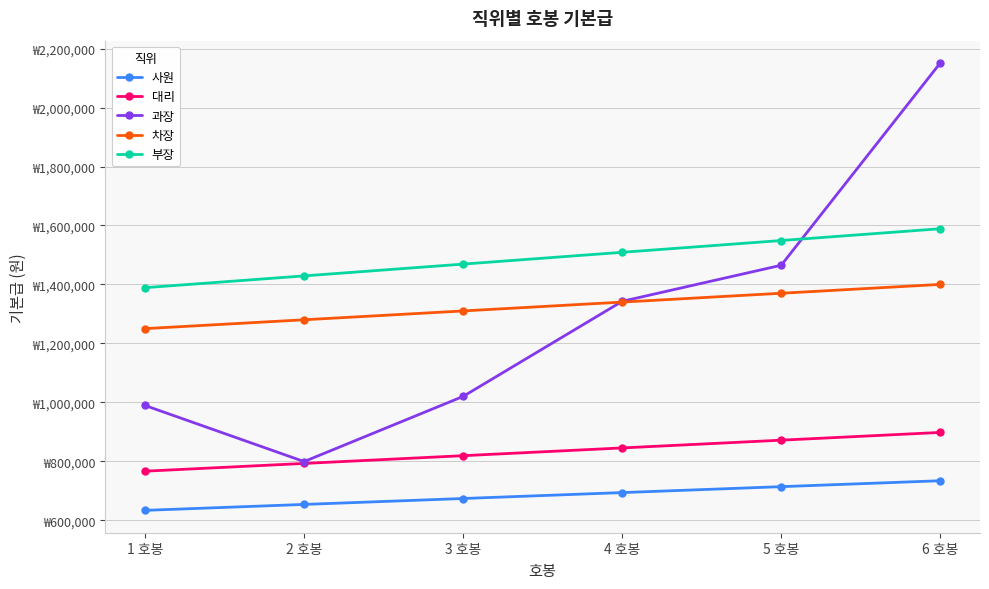

What are all the series names shown in the legend?

사원, 대리, 과장, 차장, 부장